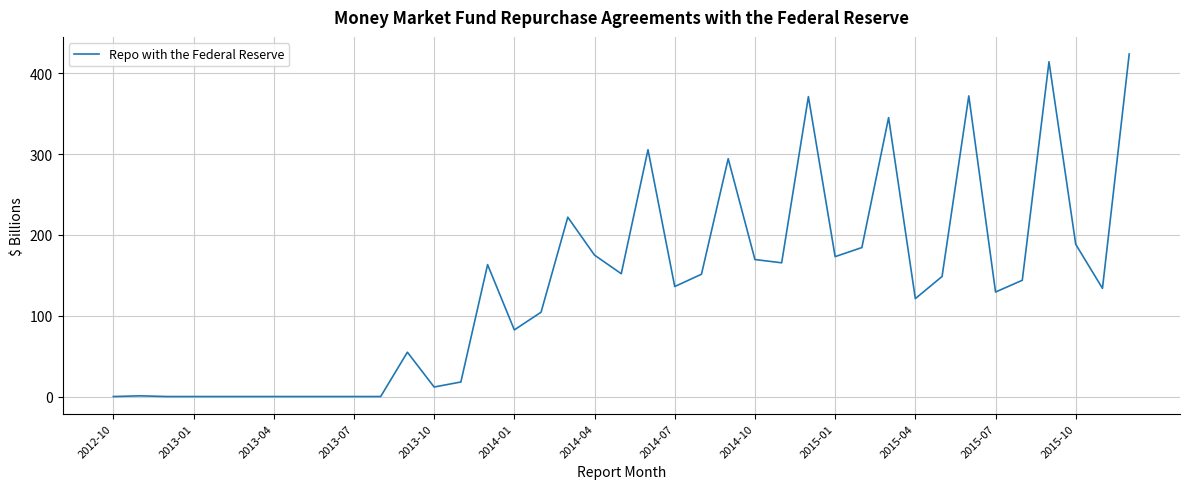

What is the maximum value shown in the chart?

424.0